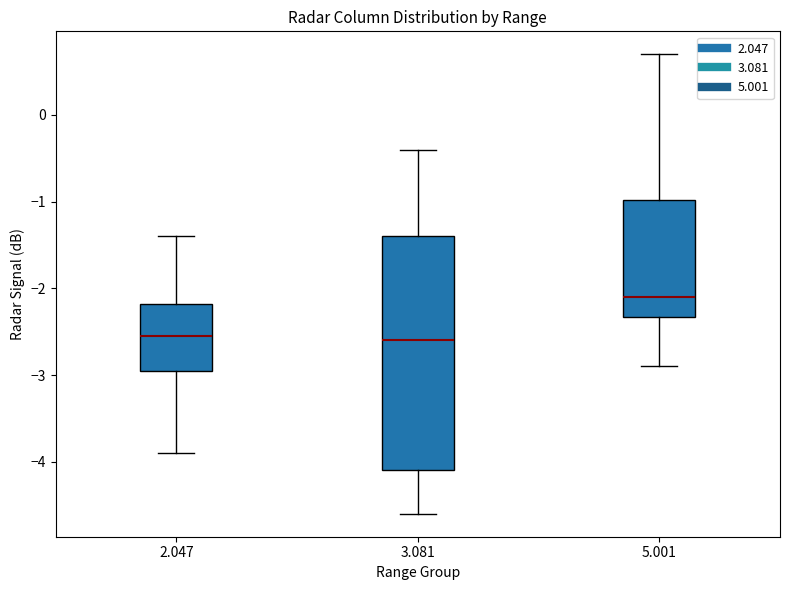

Reading left to right, transcribe this box plot: for each box, give where its median line is, the range the box spans, and where its two whiskers end, as read against the y-axis. The values are not printed on the chart, so give them approximately, as read against the axis.

2.047: median -2.5, box -2.9 to -2.2, whiskers -3.9 to -1.4
3.081: median -2.6, box -4.1 to -1.4, whiskers -4.6 to -0.4
5.001: median -2.1, box -2.3 to -1.0, whiskers -2.9 to 0.7